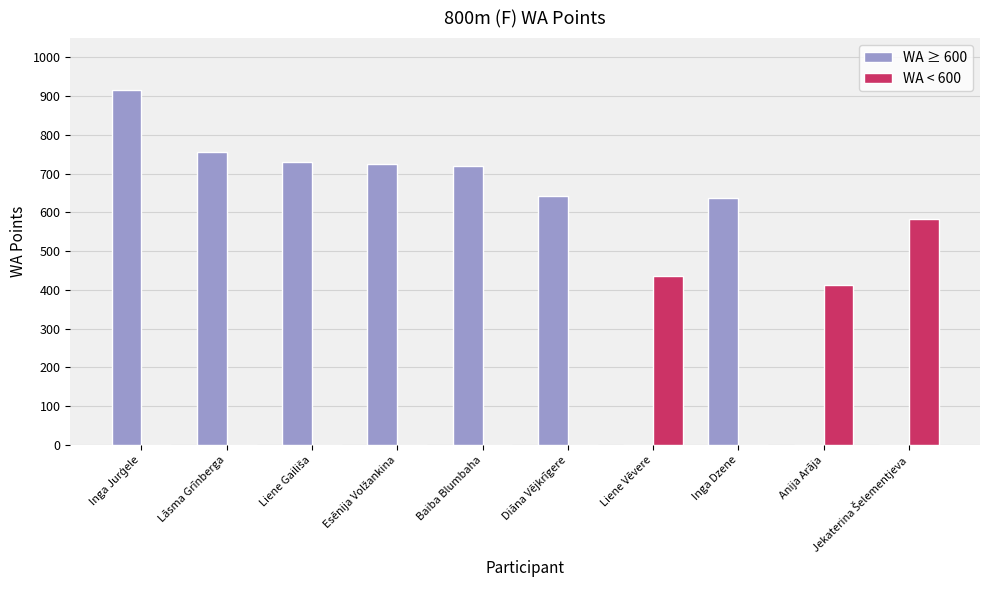

What is the greatest value displayed?

916